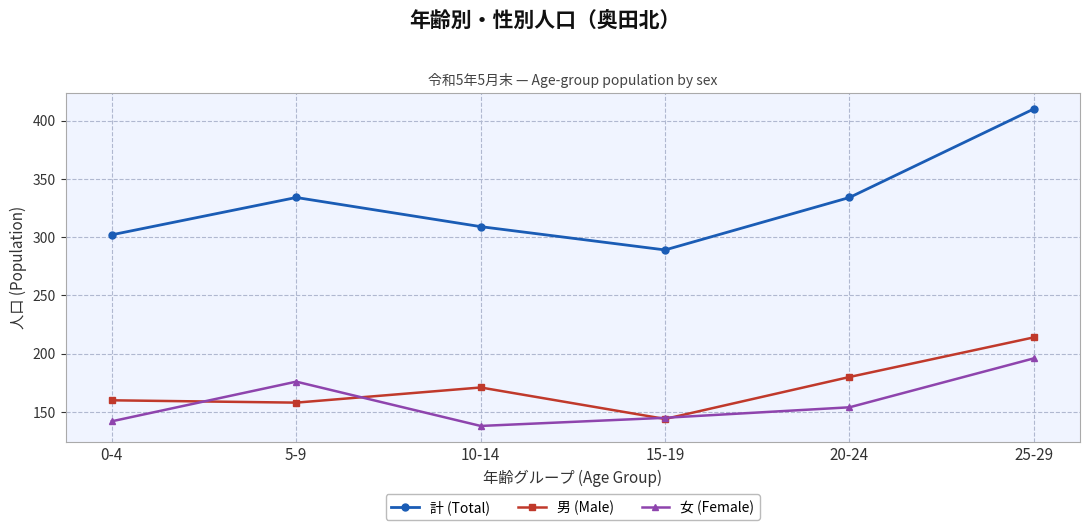

What is the label of the 4th point from the left?

15-19